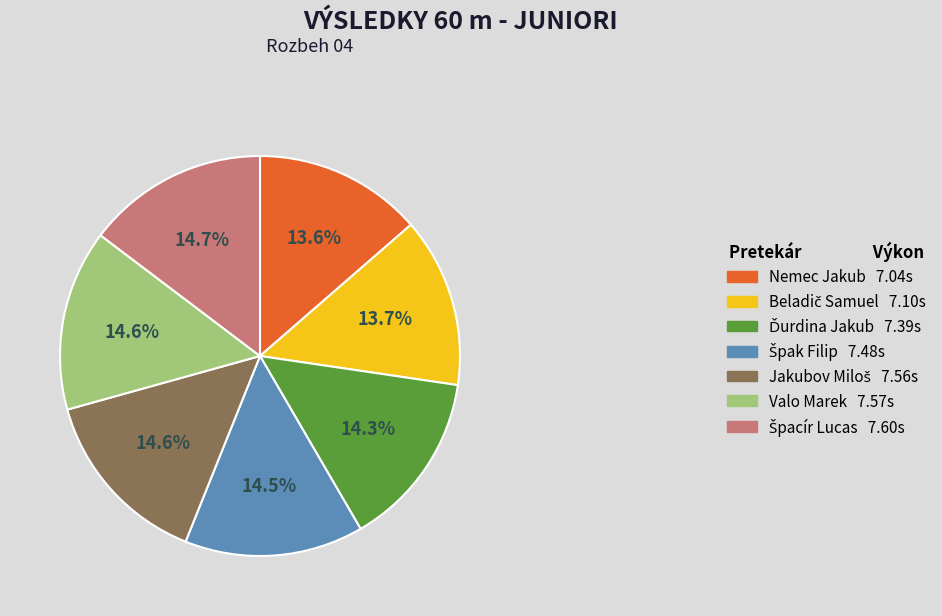

Do Valo Marek 7.57s and Nemec Jakub 7.04s together represent more than half of the pie?

No